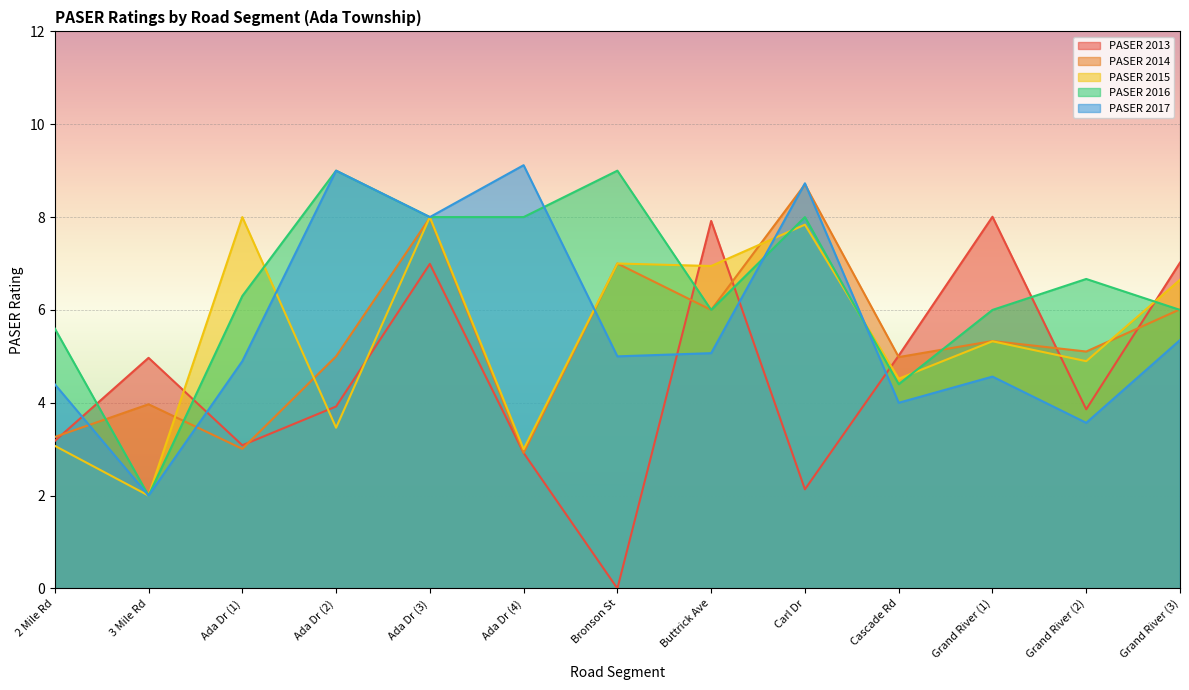

At which category is the sum across all series the highest?

Ada Dr (3)